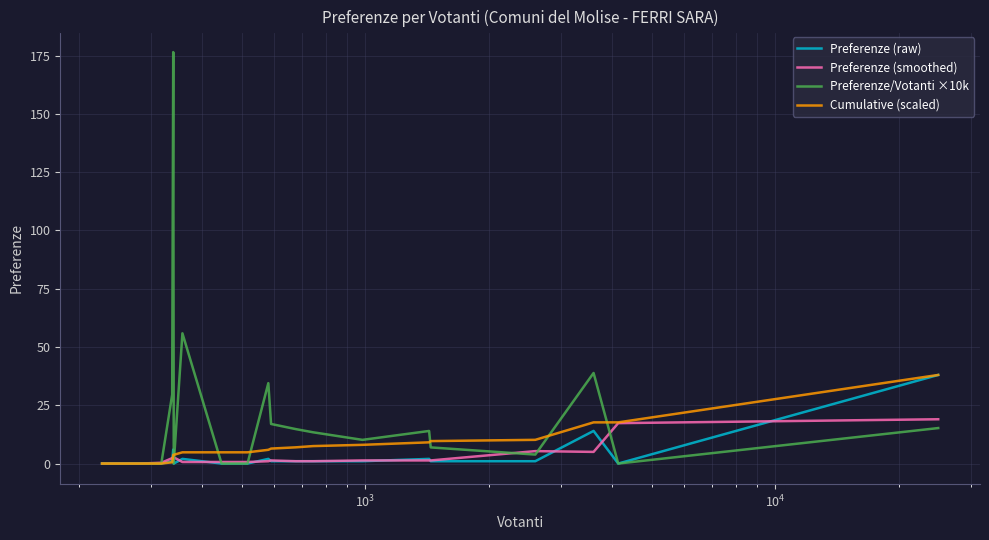

Which series has the largest range (max minus min)?

Preferenze/Votanti ×10k